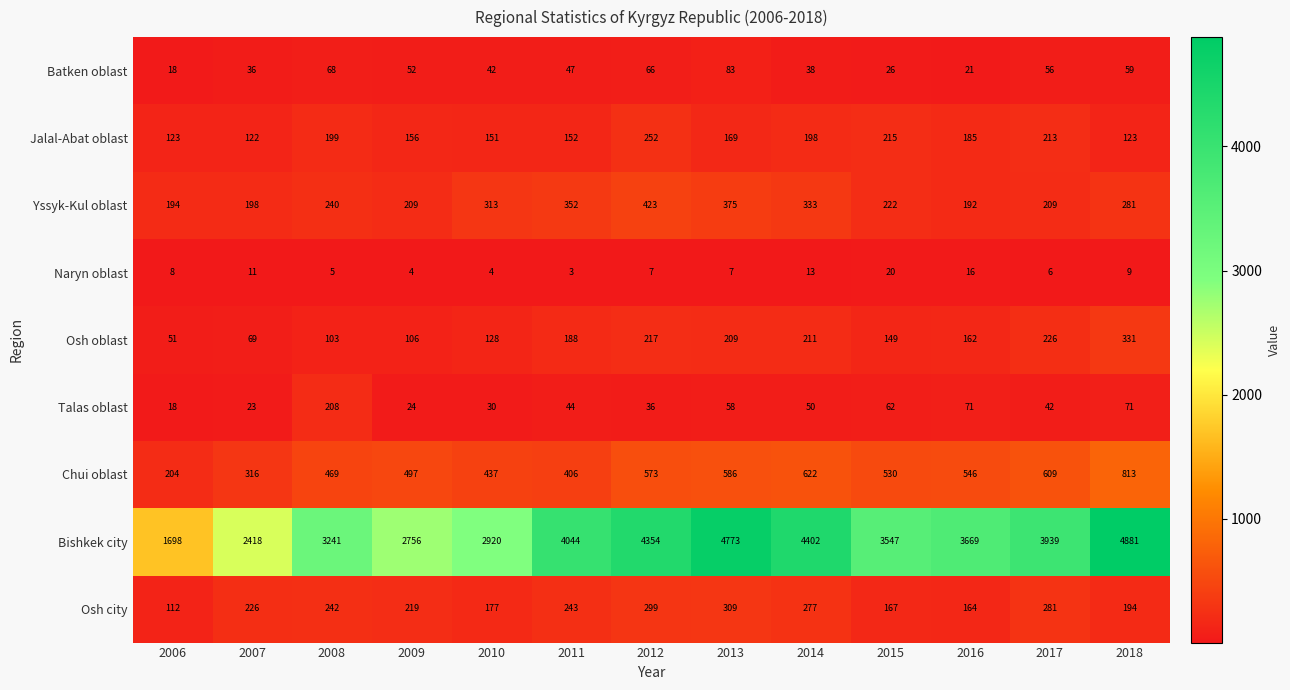

Read the Osh oblast value at 2018, to the nearest 5.

330